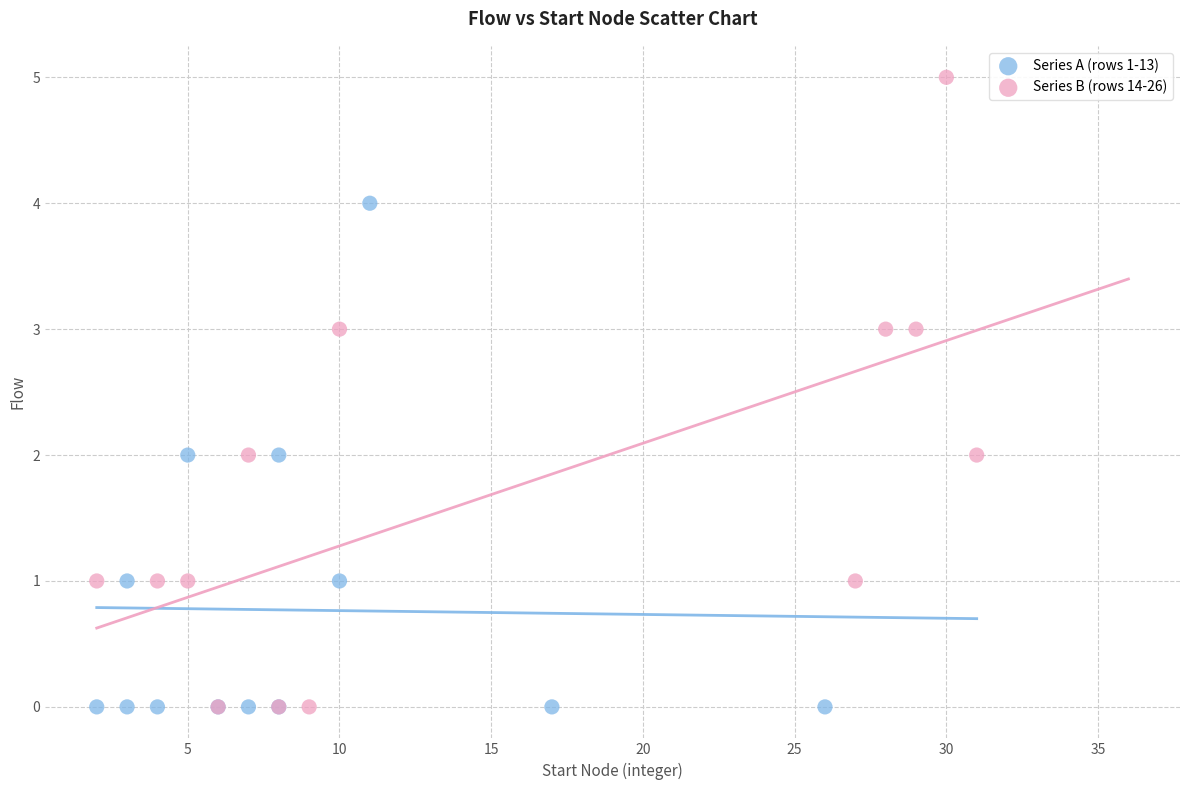

Which series has the widest spread of Y values?

Series B (rows 14-26)